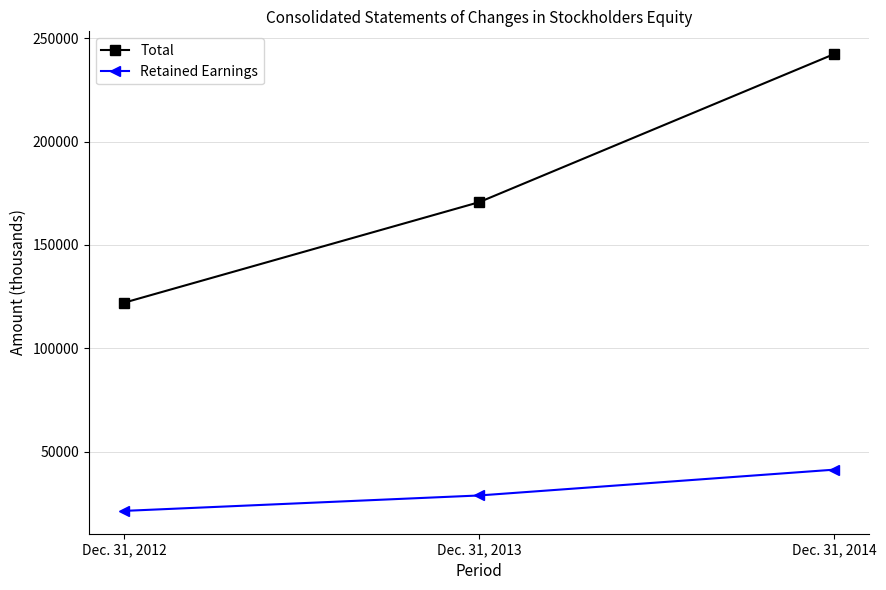

At Dec. 31, 2014, list the series in order from smallest to largest.

Retained Earnings, Total